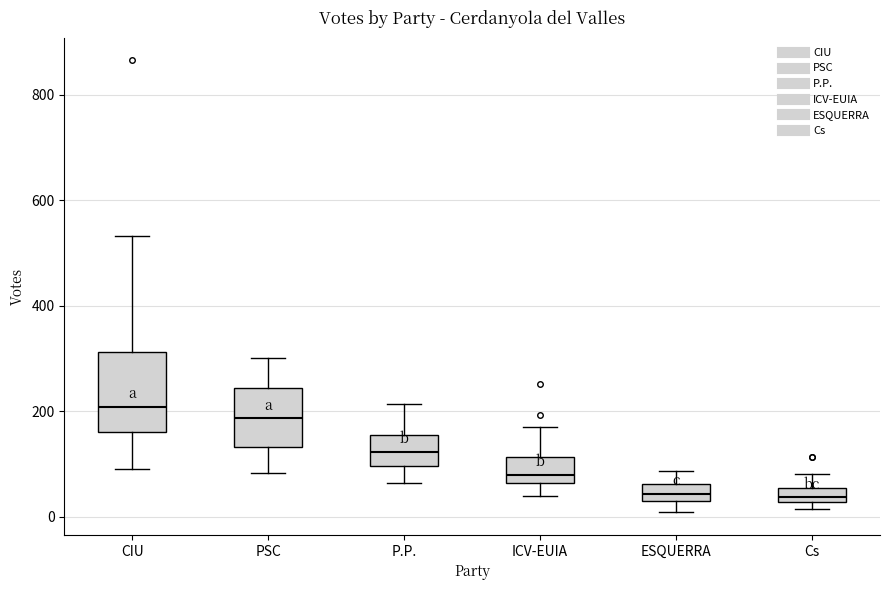

Comparing the boxes themselves (not the whiskers), which one is the tallest?

CIU